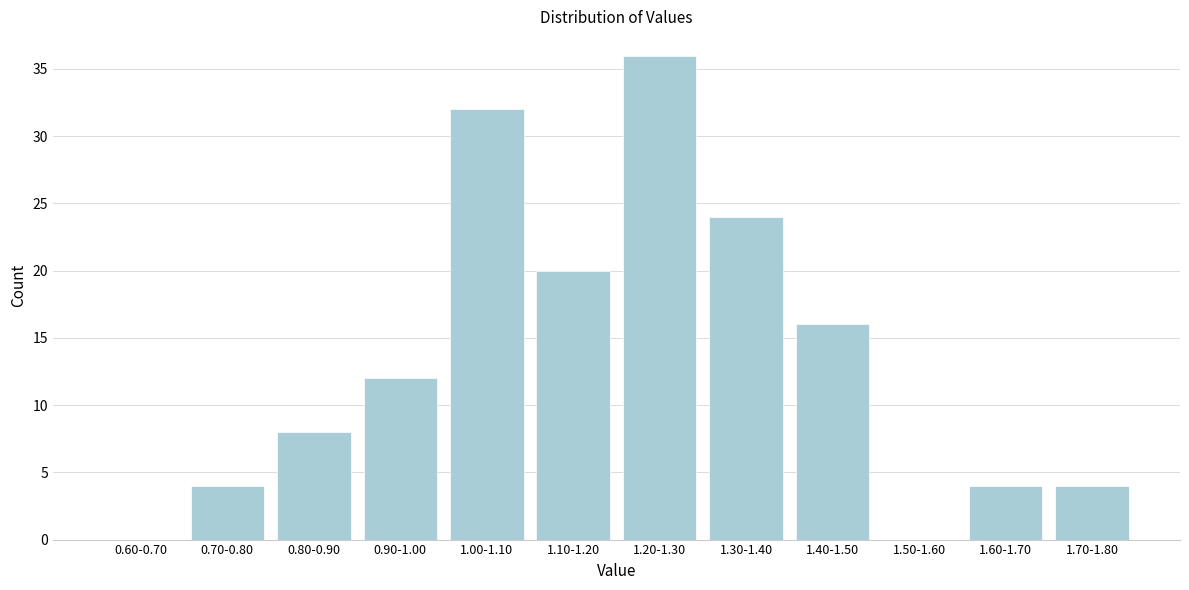

Reading left to right, what are all the values shown in this chart?

0.60-0.70=0	0.70-0.80=4	0.80-0.90=8	0.90-1.00=12	1.00-1.10=32	1.10-1.20=20	1.20-1.30=36	1.30-1.40=24	1.40-1.50=16	1.50-1.60=0	1.60-1.70=4	1.70-1.80=4